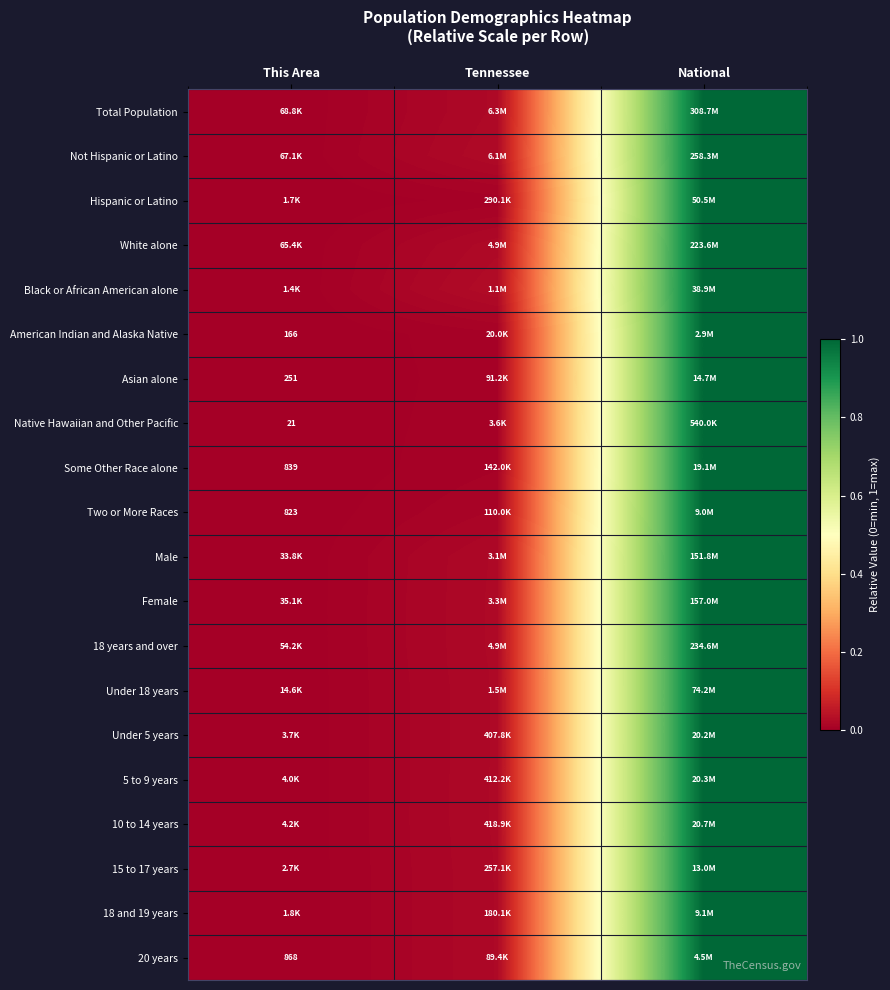

Which label corresponds to the largest value in the chart?

National